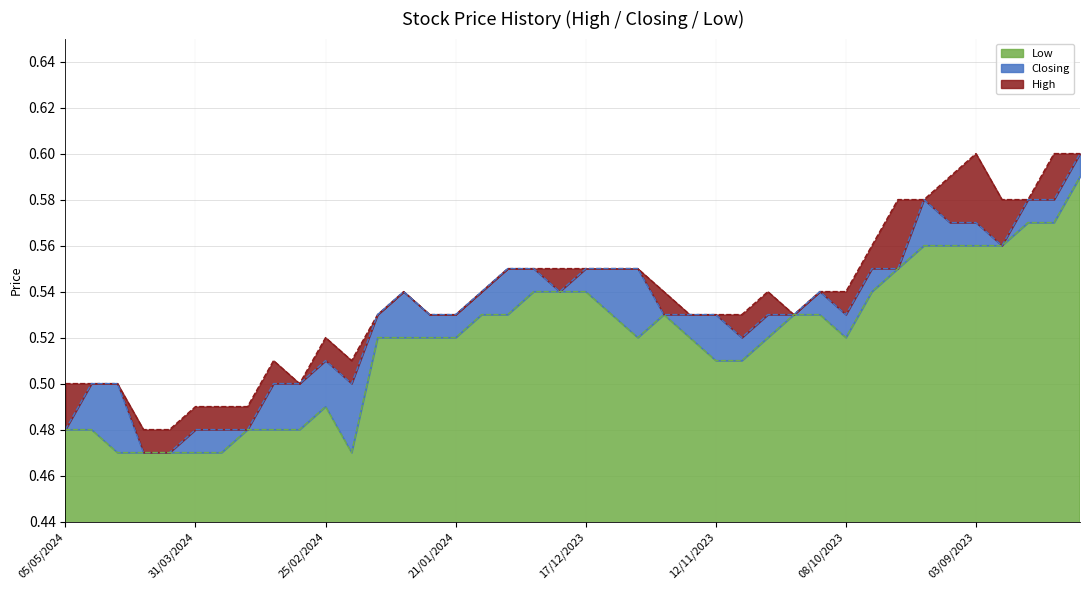

What is the difference between the maximum and minimum values in the Low series?

0.1